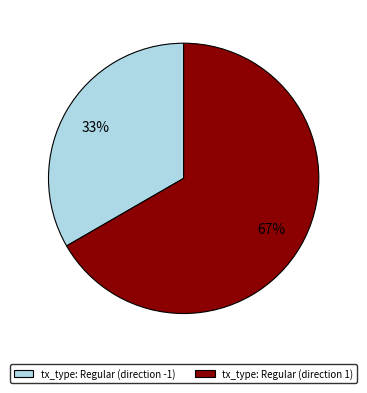

The tx_type: Regular (direction -1) slice represents 33% of the pie. True or false?

True